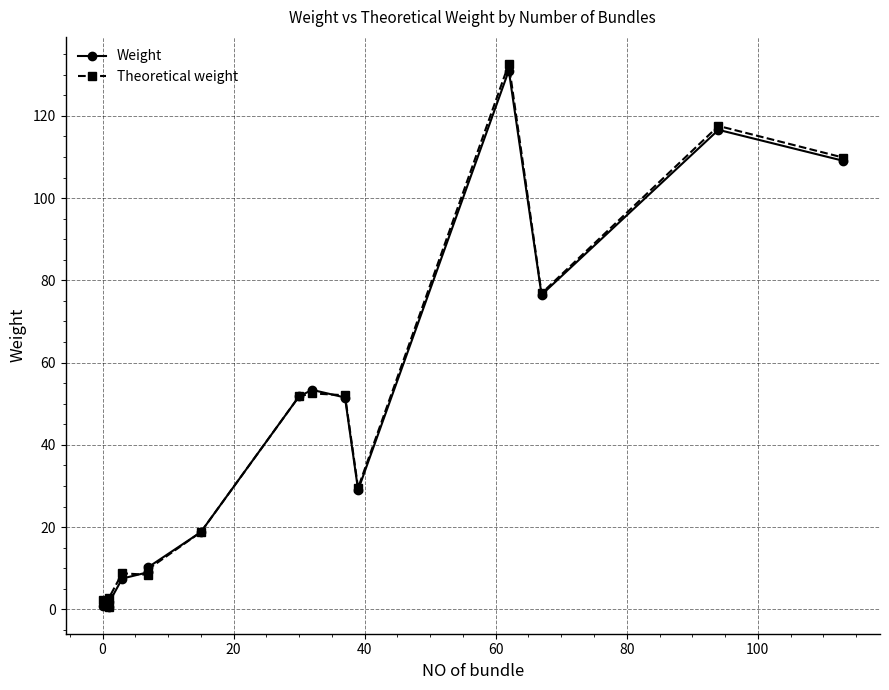

What is the greatest value displayed?

132.6